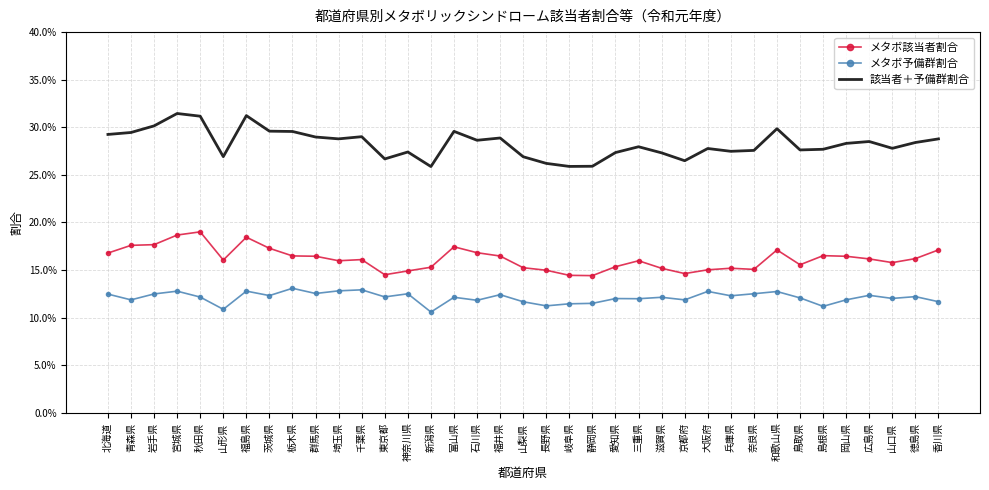

Where is the first local minimum for メタボ該当者割合?

山形県